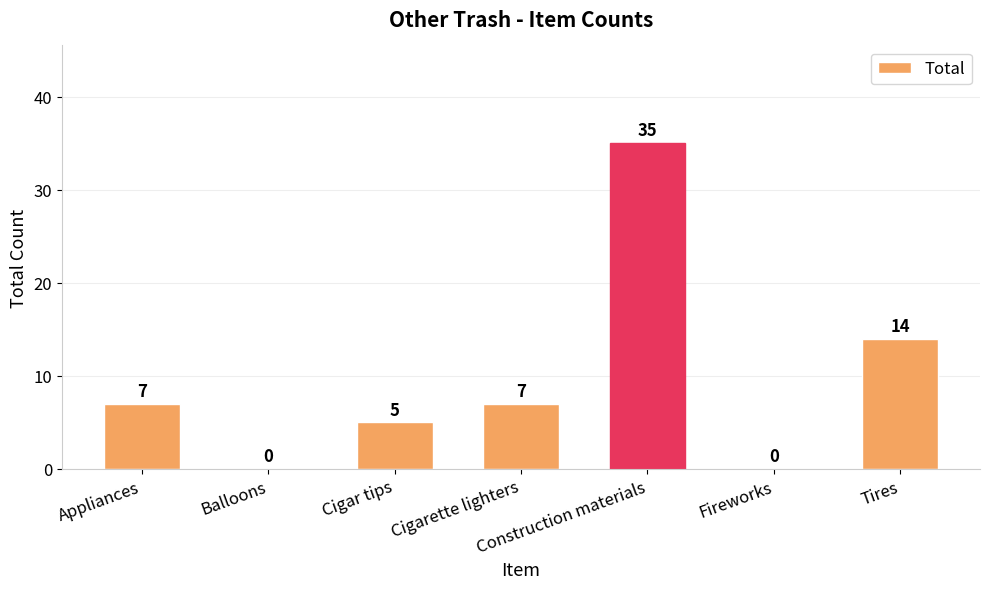

Read the value at Appliances.

7